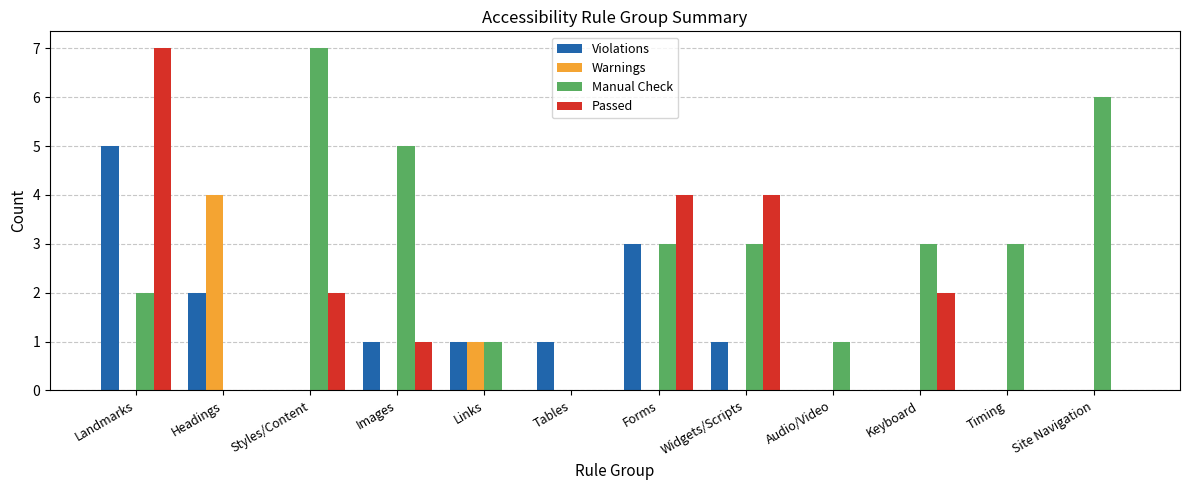

What is the highest value of the Violations series?

5